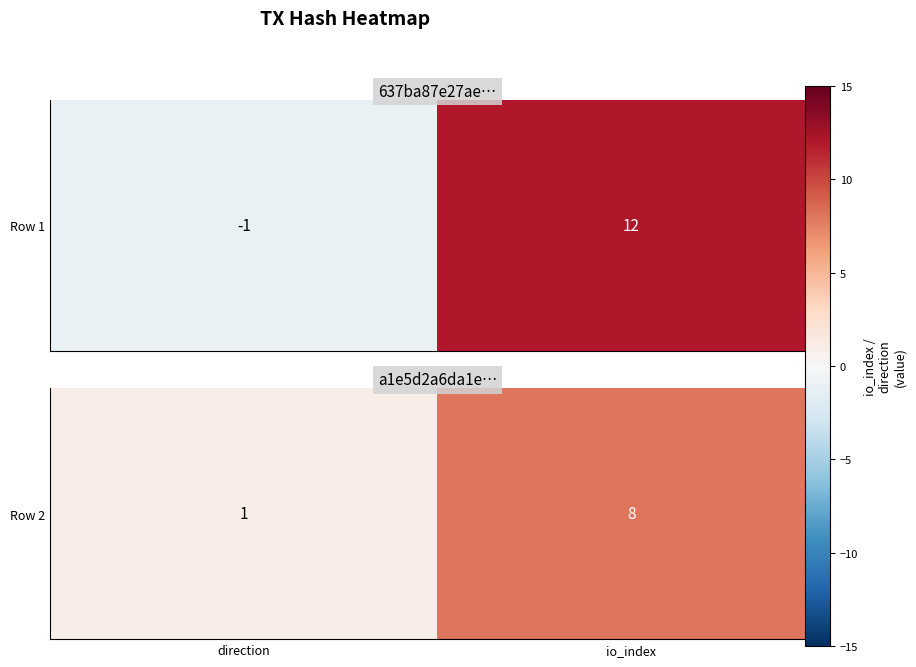

True or false: the data shows 3 at io_index.

False